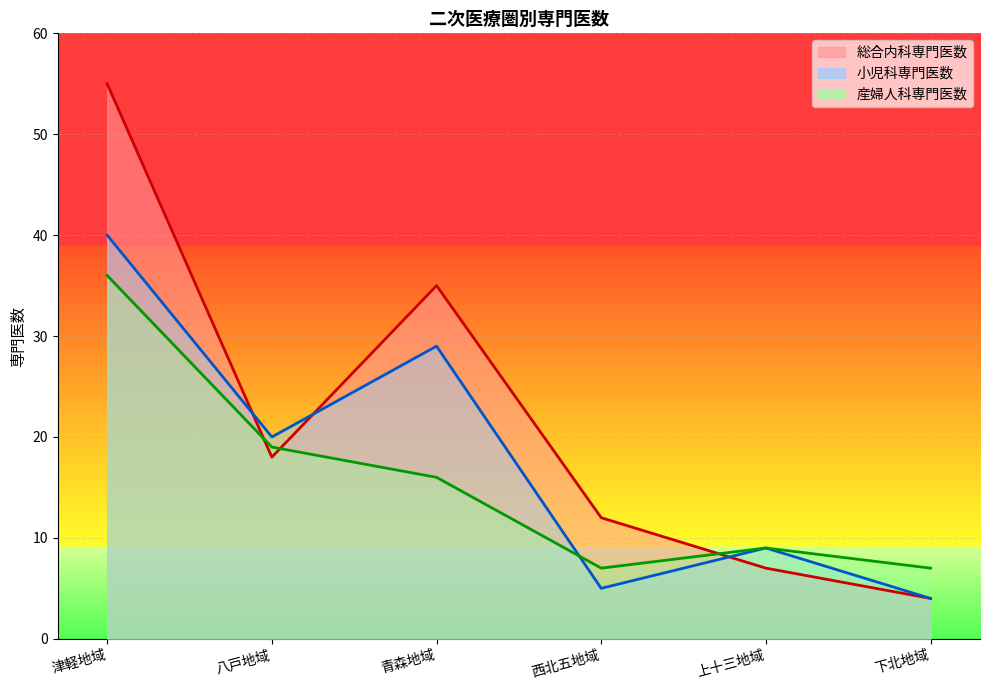

How many lines are shown in the chart?

3